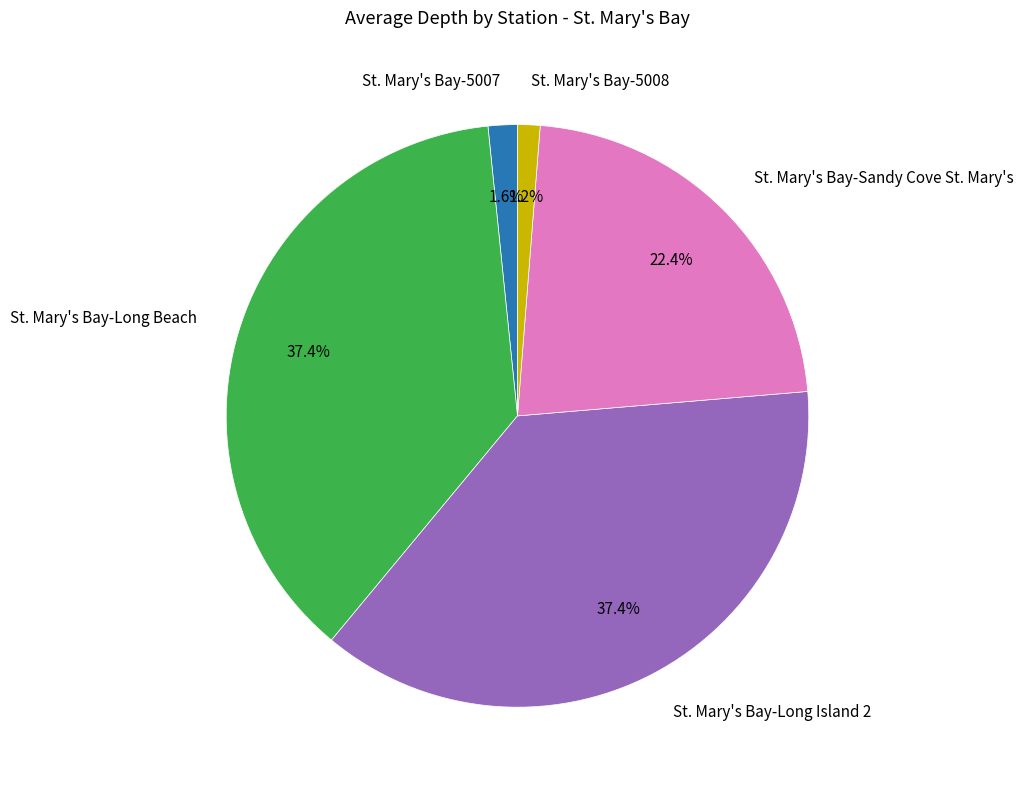

Does any single category account for the majority?

No